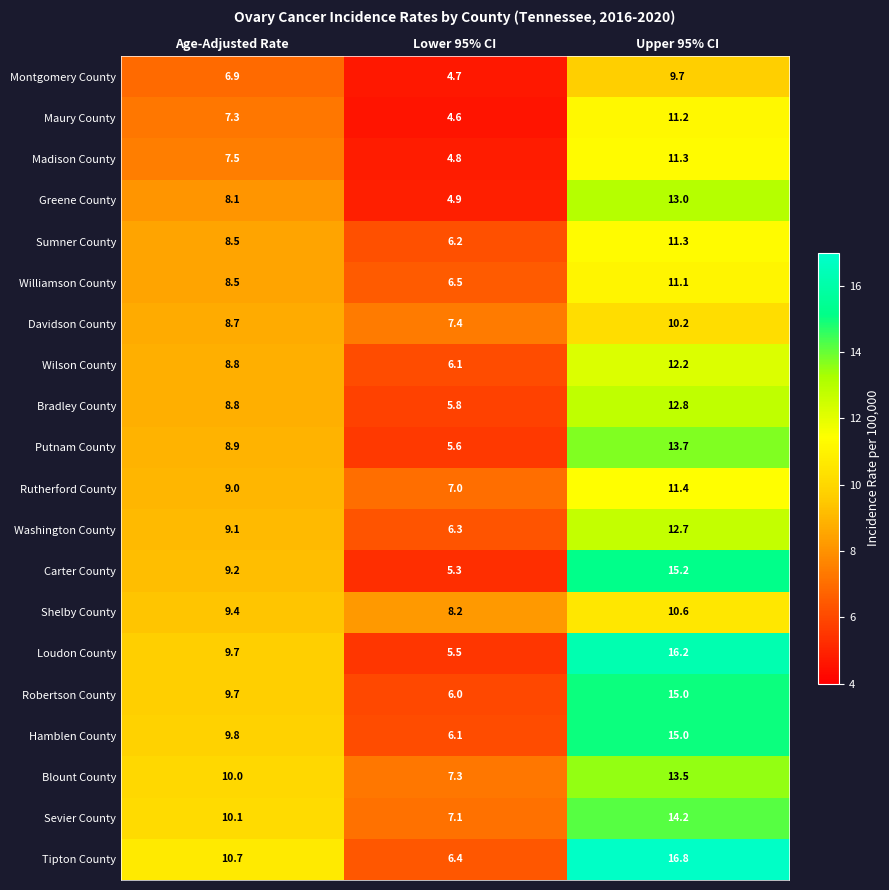

True or false: Putnam County has a value of 5.6 at Lower 95% CI.

True